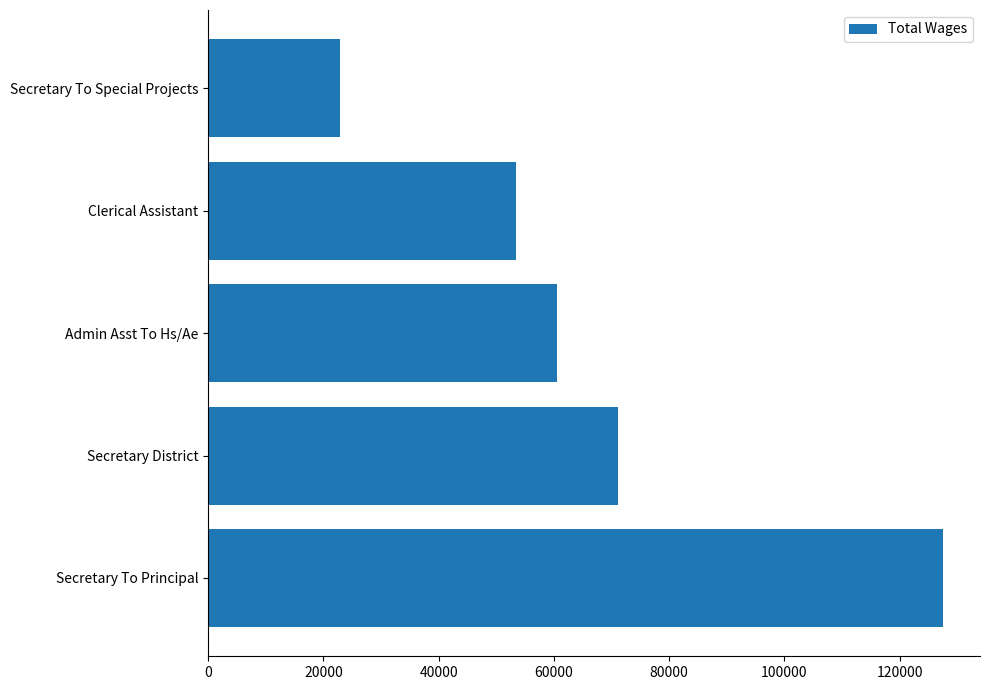

List the labels in order of value, largest first.

Secretary To Principal, Secretary District, Admin Asst To Hs/Ae, Clerical Assistant, Secretary To Special Projects